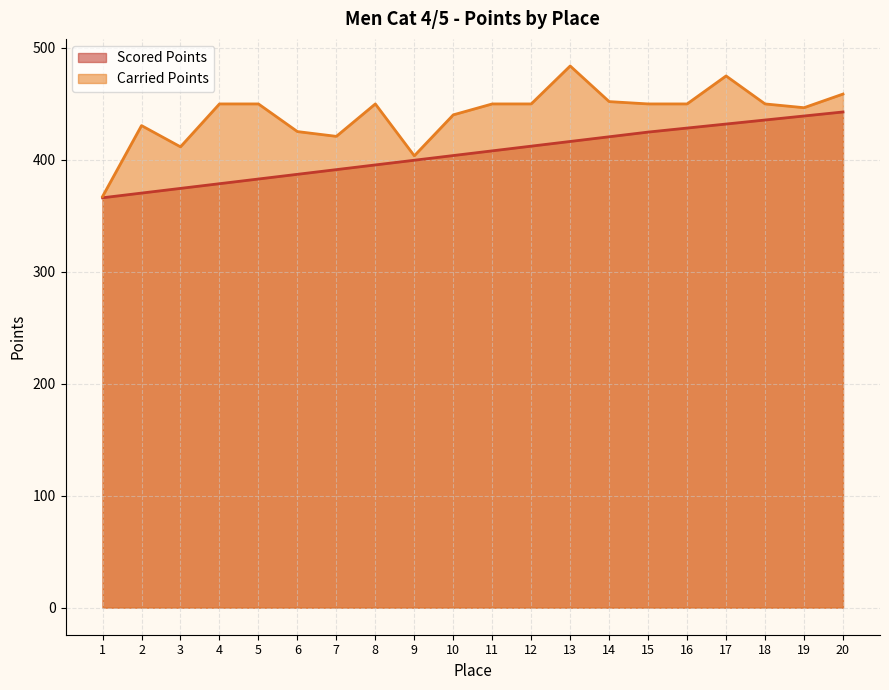

True or false: Carried Points and Scored Points cross at least once.

False